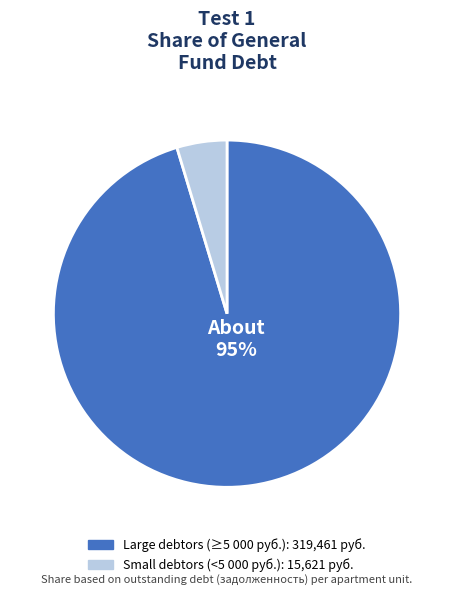

To the nearest percent, what is the average slice percentage?

50%